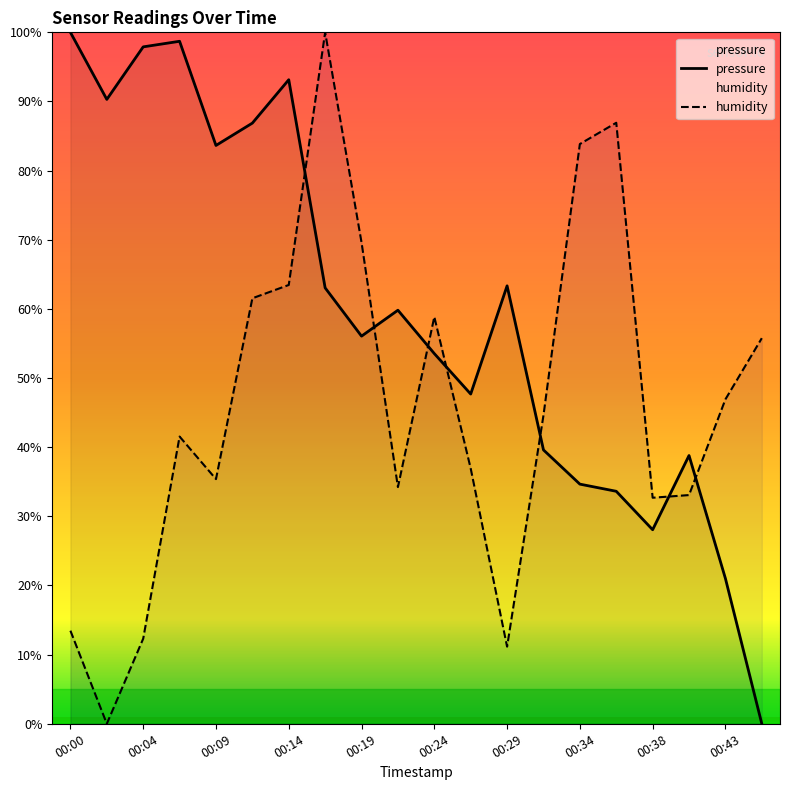

At which label does pressure first exceed 59?

00:00